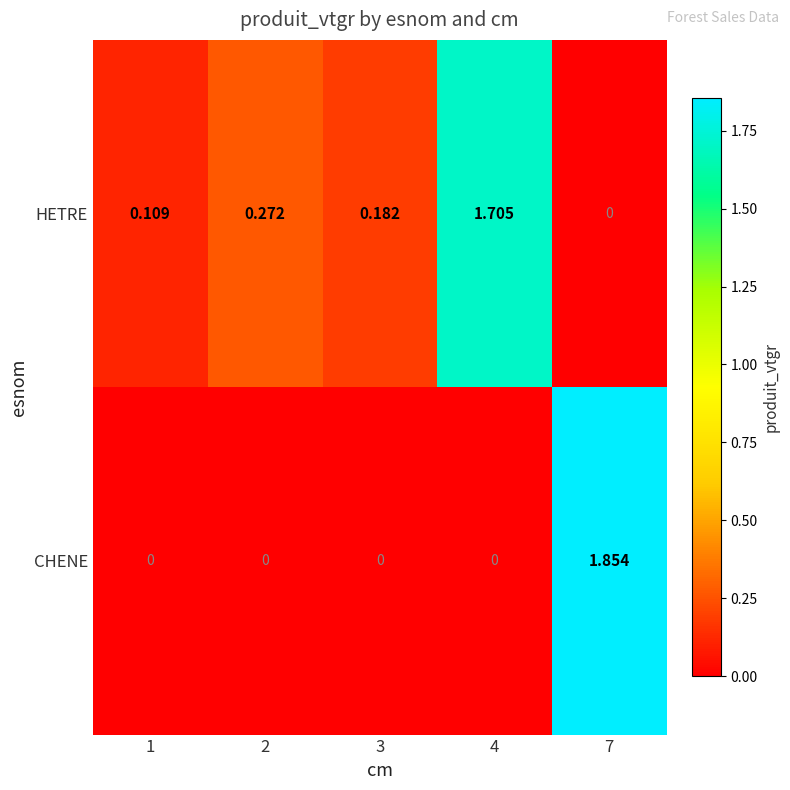

Is the value of CHENE at 7 greater than the value of HETRE at 3?

Yes